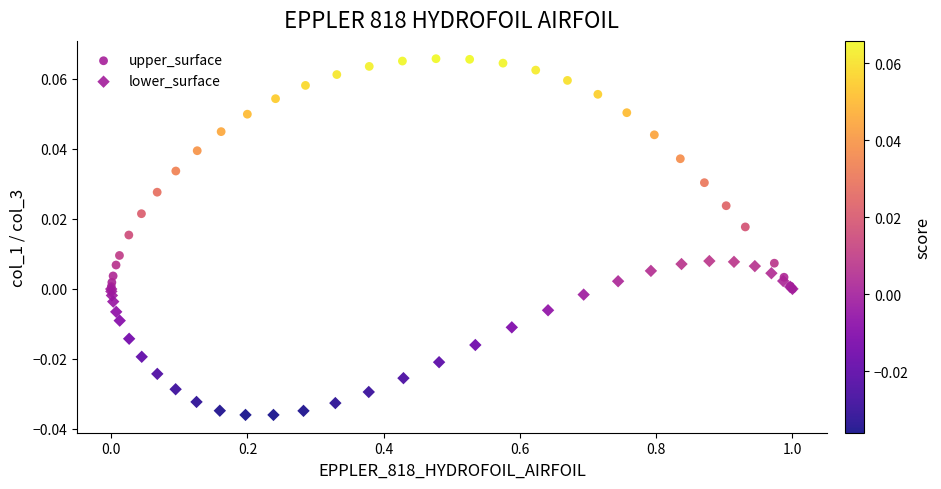

What are all the series names shown in the legend?

upper_surface, lower_surface